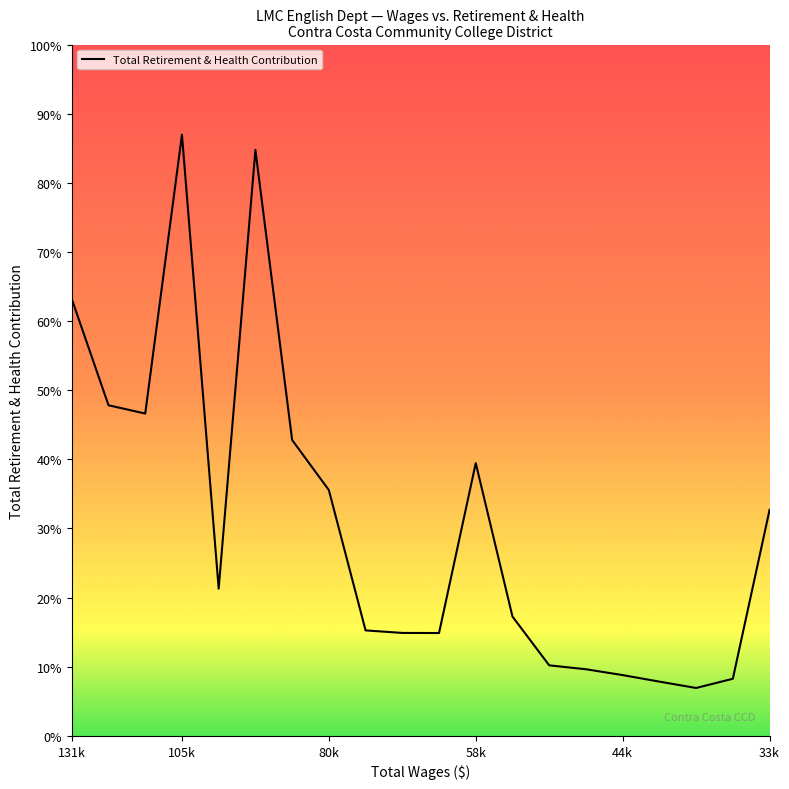

At which label does the data first exceed 13440?

131k